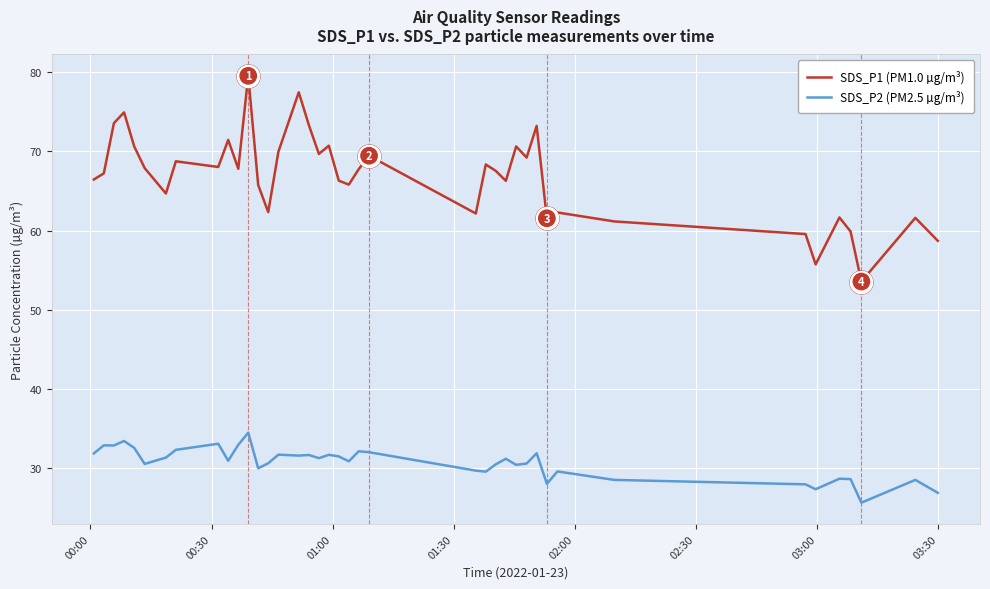

Which series has the widest spread of values?

SDS_P1 (PM1.0 µg/m³)